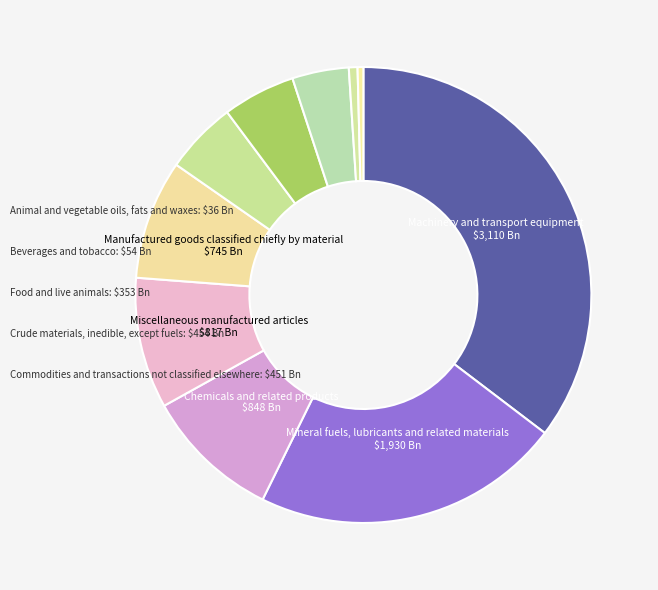

True or false: Animal and vegetable oils, fats and waxes accounts for 0% of the total.

True